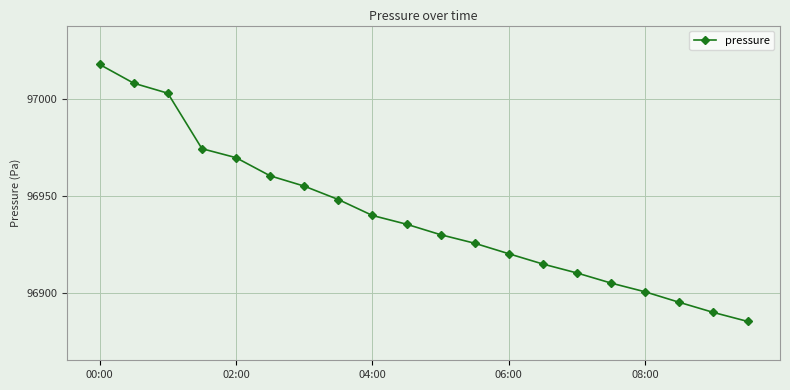

What is the greatest value displayed?

97017.8